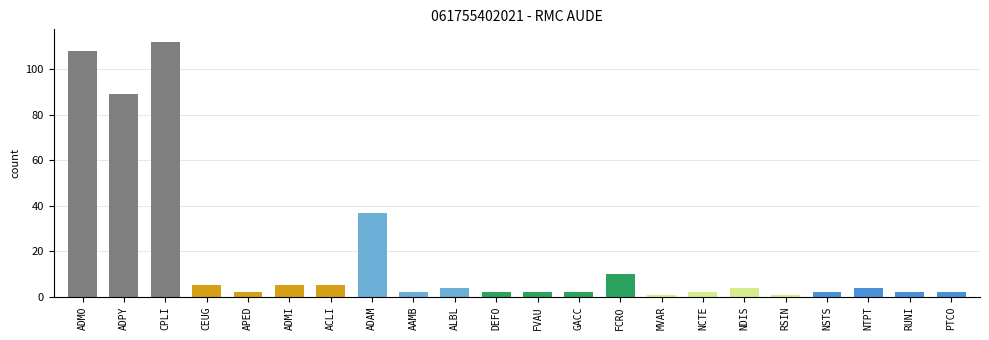

What is the sum of the values at NCTE and PTCO?

4